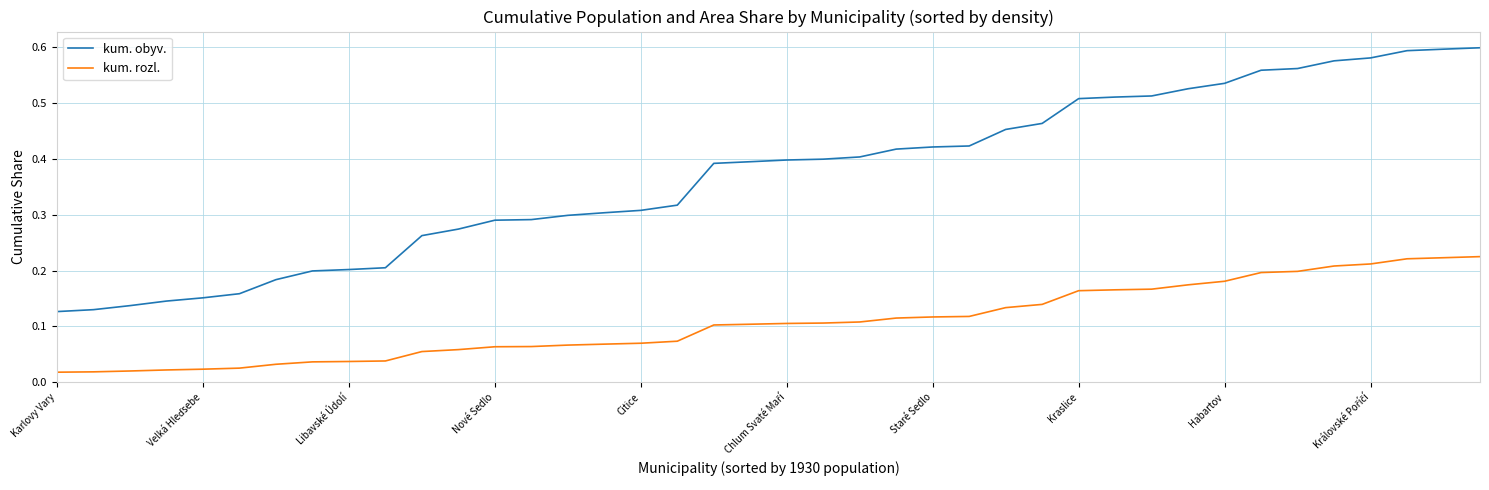

Rank the series by their average value, from highest to lowest.

kum. obyv., kum. rozl.